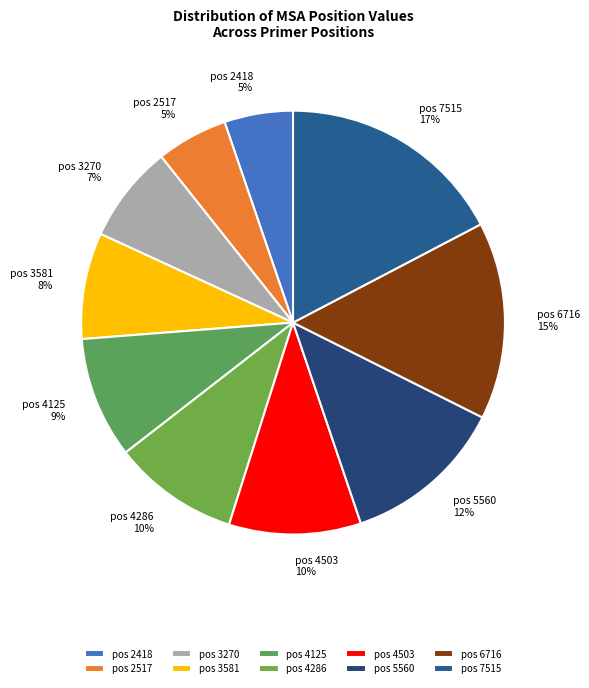

Is there a majority slice in this chart?

No